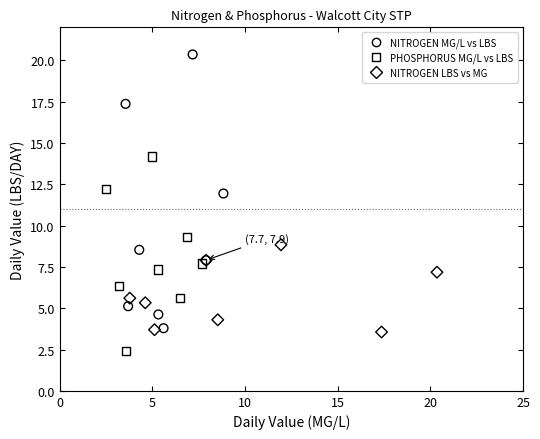

Which series contains the lowest Y value?

PHOSPHORUS MG/L vs LBS